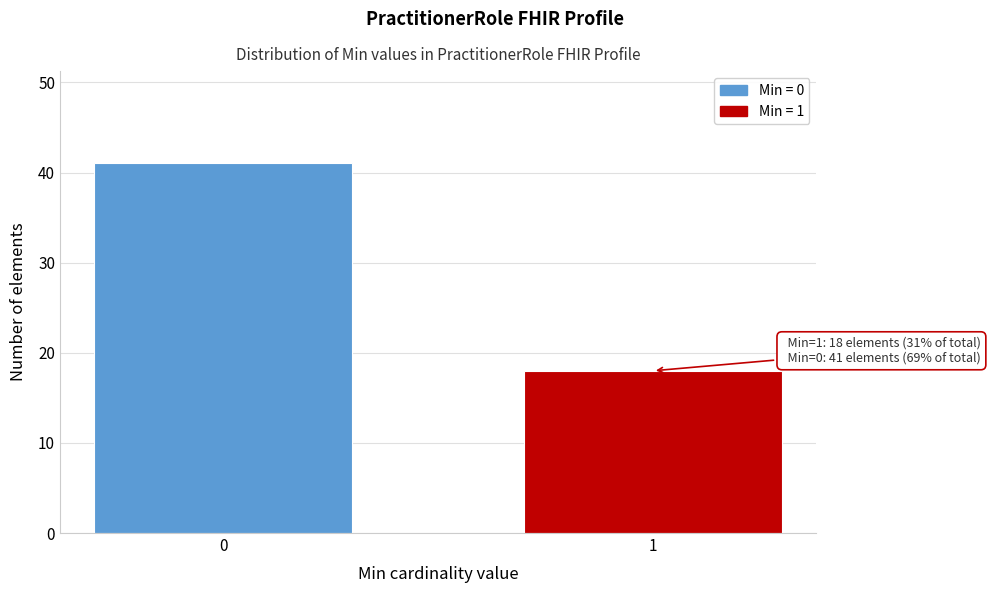

Reading right to left, transcribe all the data shown in this chart.

18	41